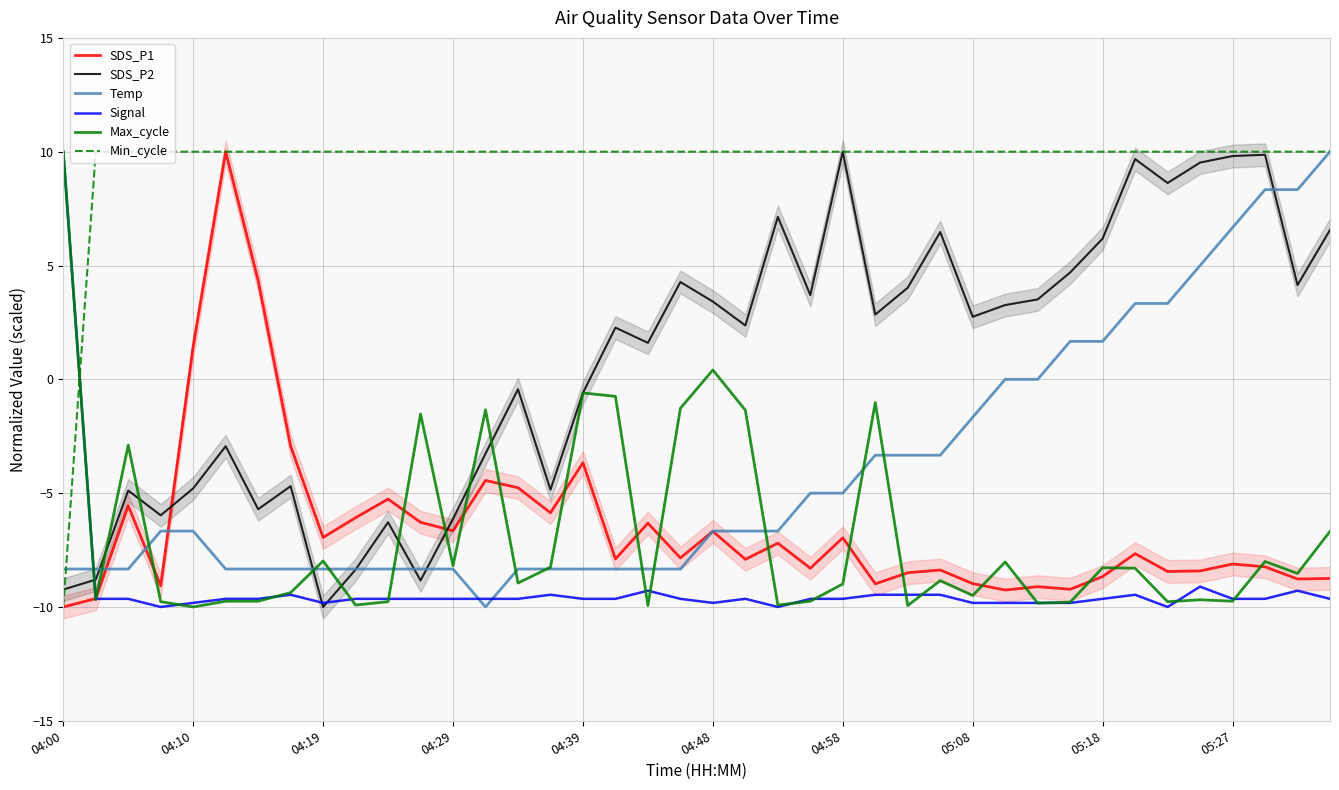

Does the chart display data point markers on the line(s)?

No